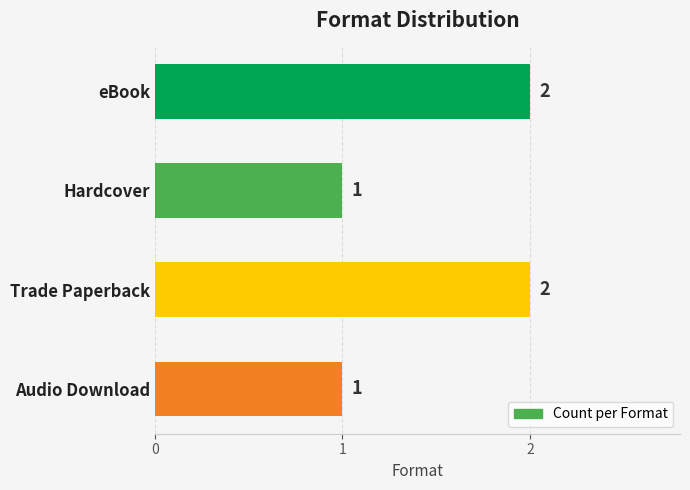

What is the ratio of the value at Hardcover to the value at Audio Download?

1.0